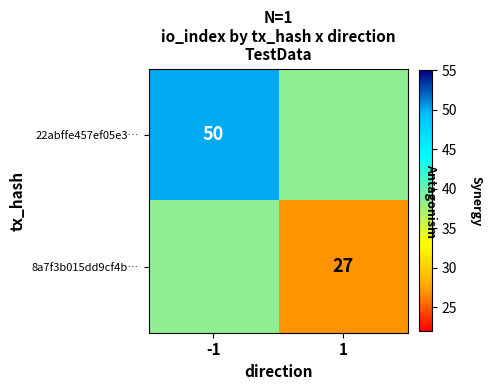

Is it true that 22abffe457ef05e3… equals 50.0 at -1?

True